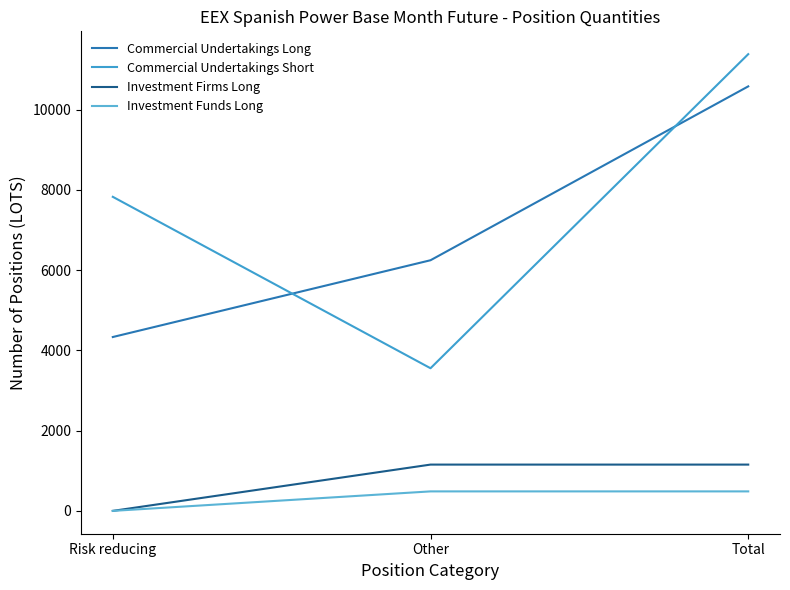

Count the number of categories in the chart.

3